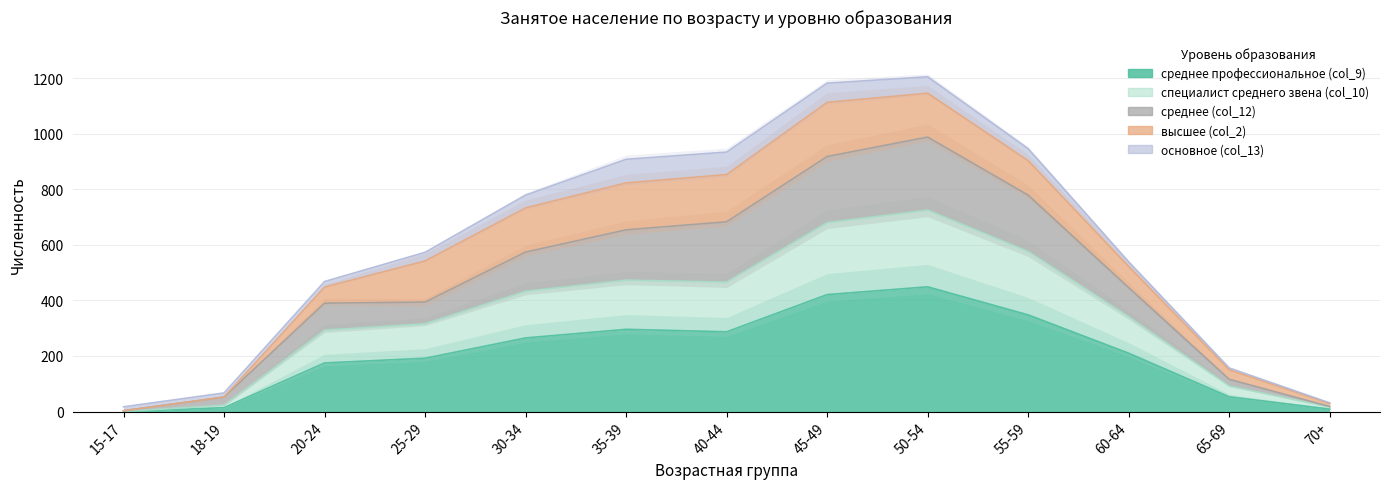

How many values in the специалист среднего звена (col_10) series exceed 341?

6